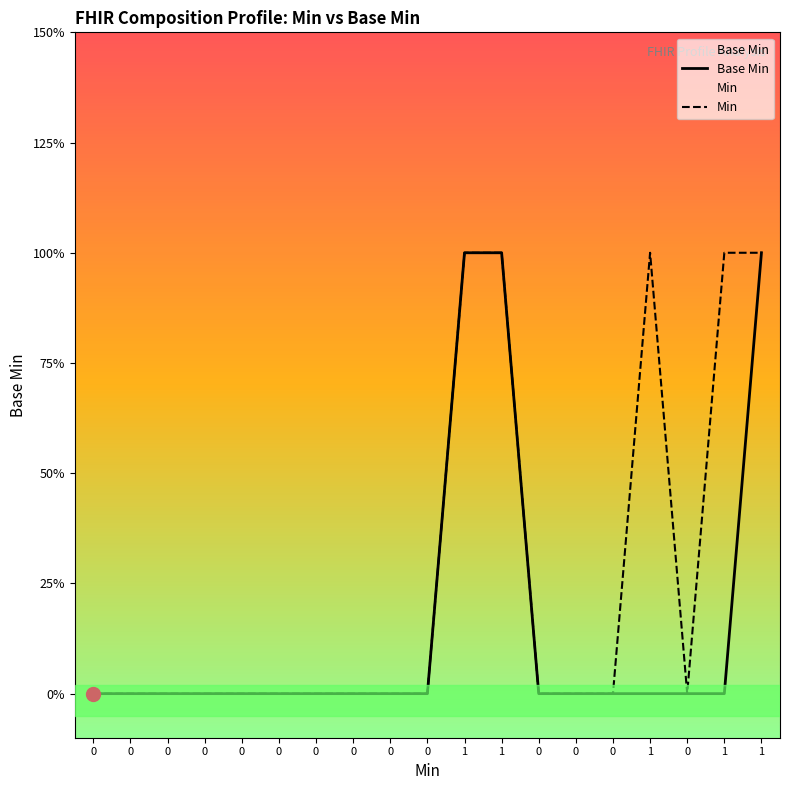

List the series in order of their overall mean, highest first.

Min, Base Min